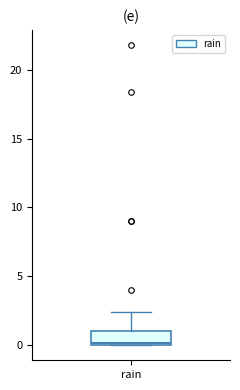

Where does the upper whisker of the box for rain end on the y-axis? The values are not printed on the chart, so give them approximately, as read against the axis.

2.5